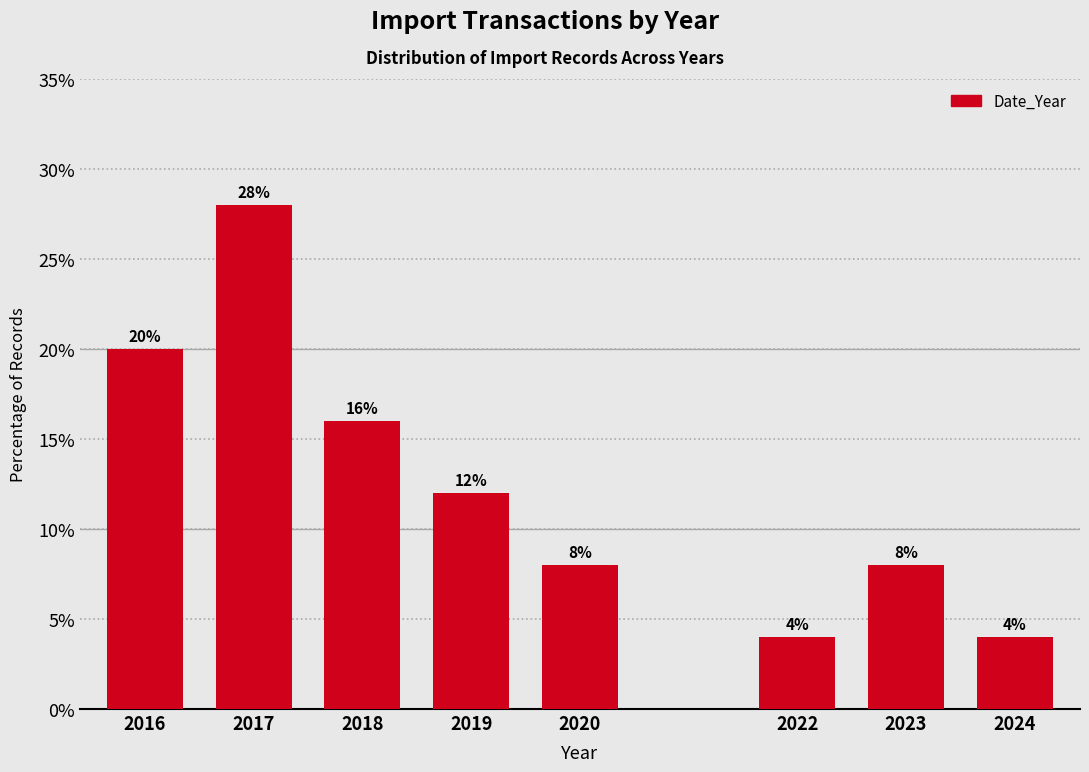

Reading left to right, what are all the values shown in this chart?

2016=20.0	2017=28.0	2018=16.0	2019=12.0	2020=8.0	2022=4.0	2023=8.0	2024=4.0